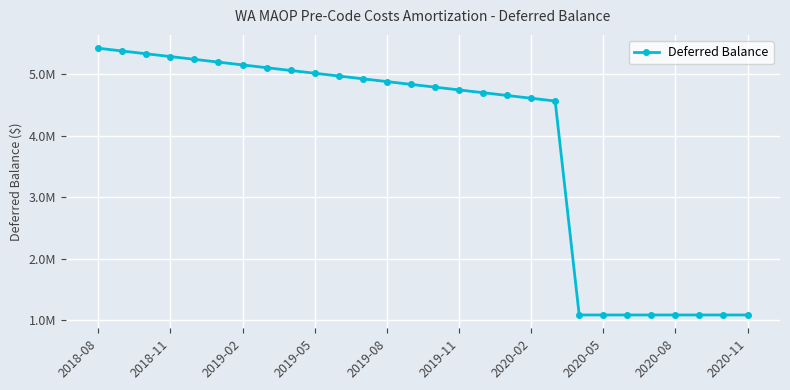

Which category has the highest value across all series?

2018-08